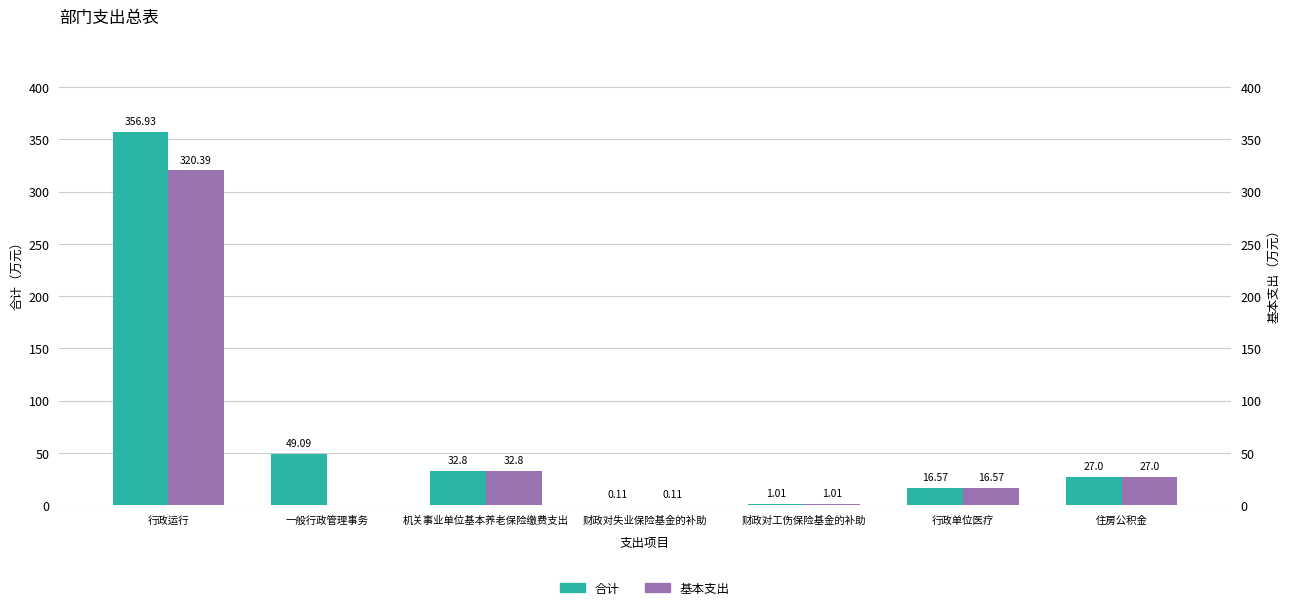

Where does the 合计 series first go above 27?

行政运行